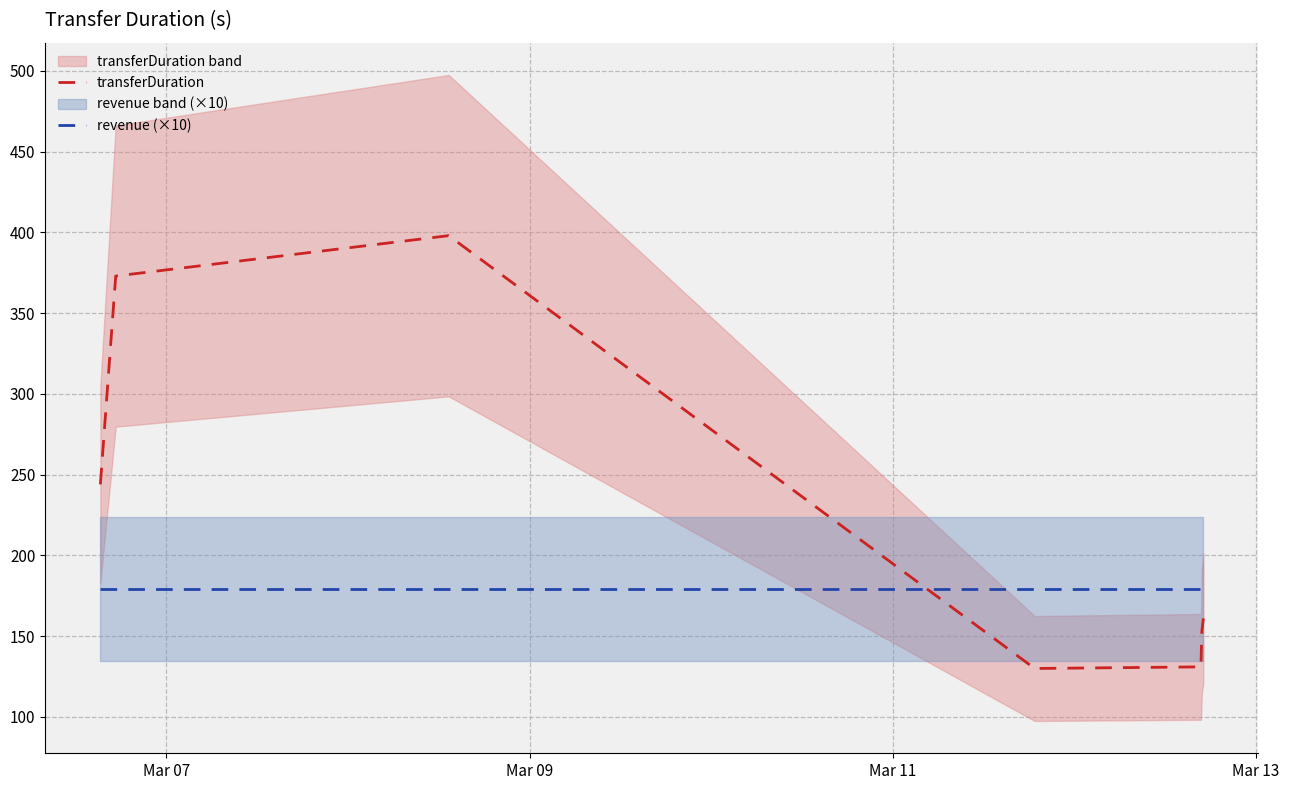

What is the minimum value for revenue (×10)?

179.2